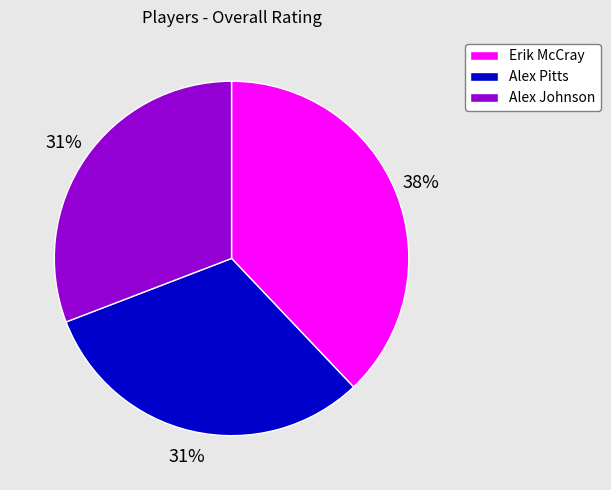

Which category has the biggest portion of the pie?

Erik McCray